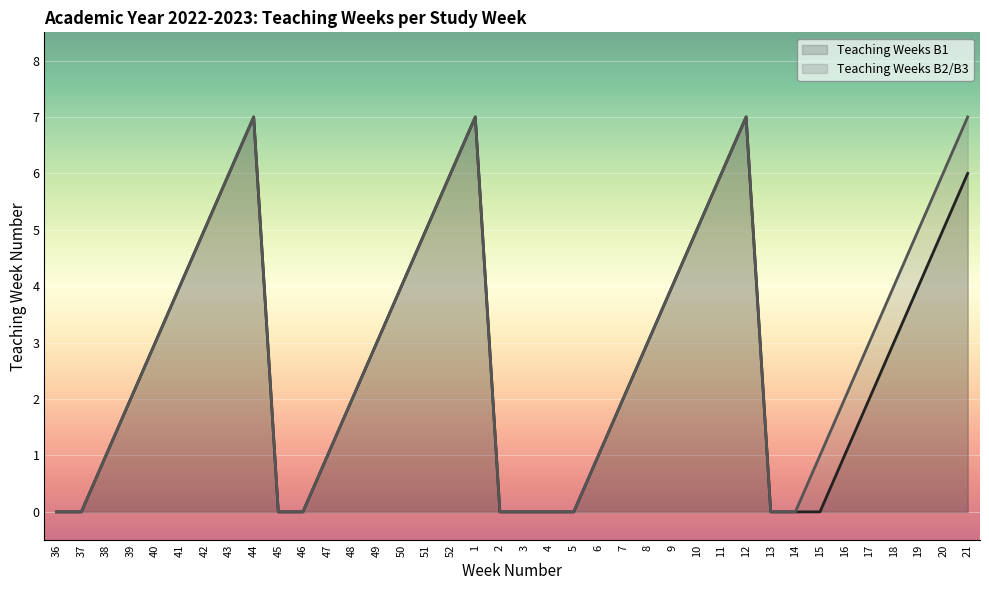

What is the sum of the Teaching Weeks B1 values at 11 and 4?

6